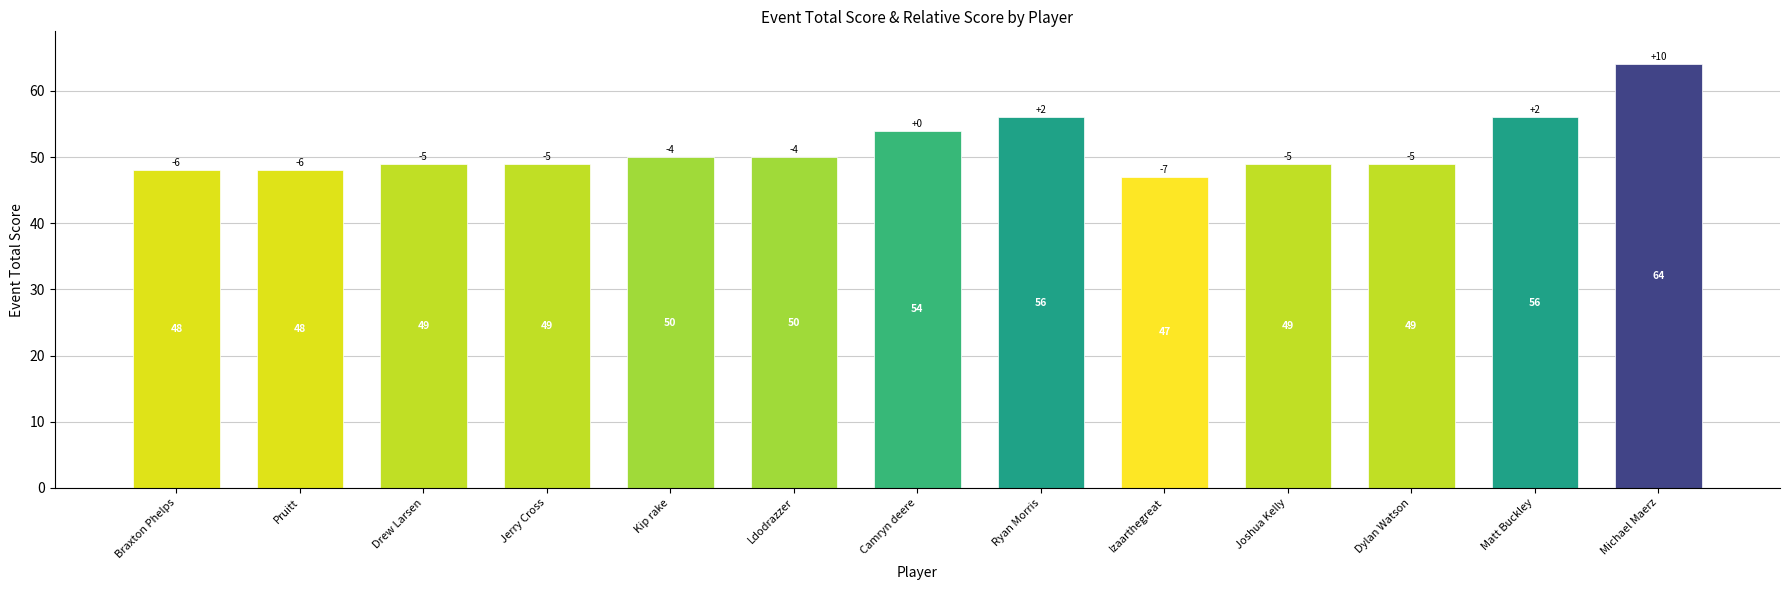

At which label is the value closest to 55?

Camryn deere